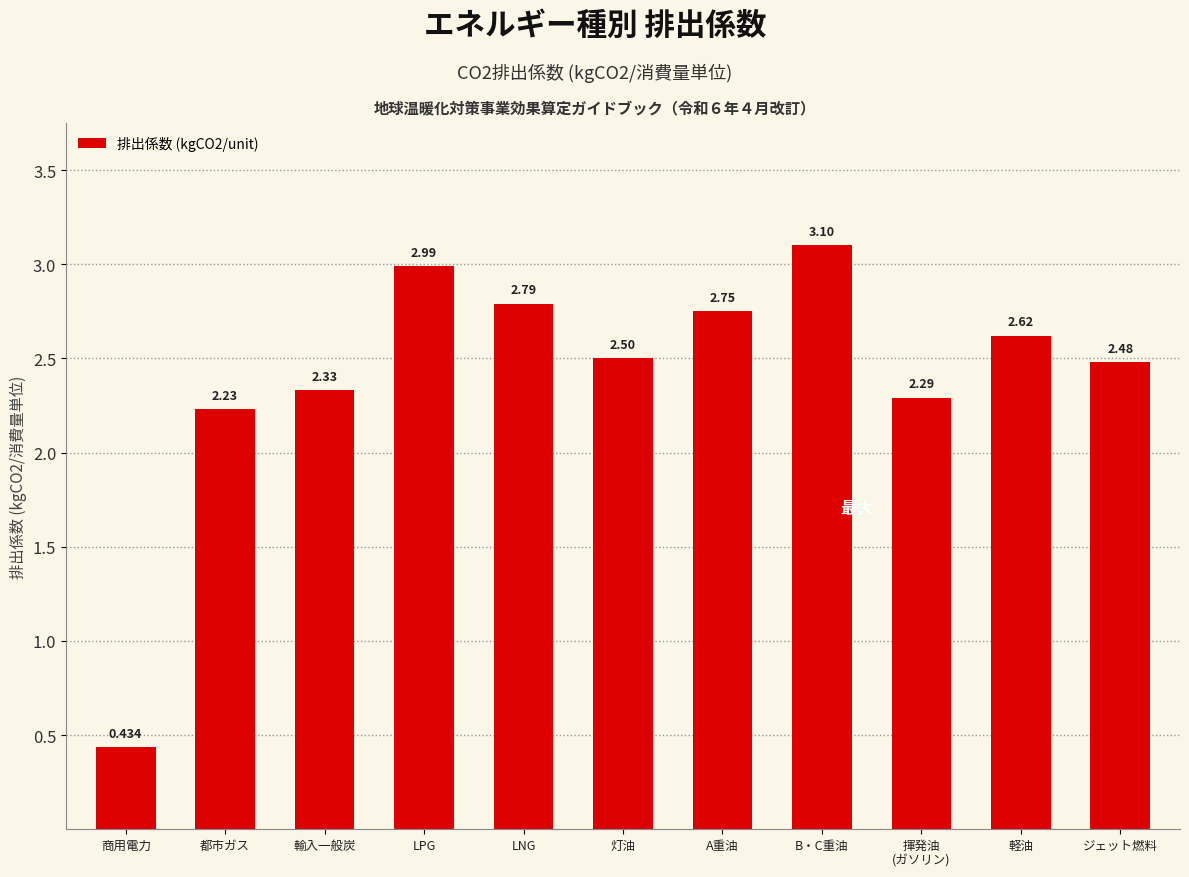

At which label does the data first exceed 2?

都市ガス